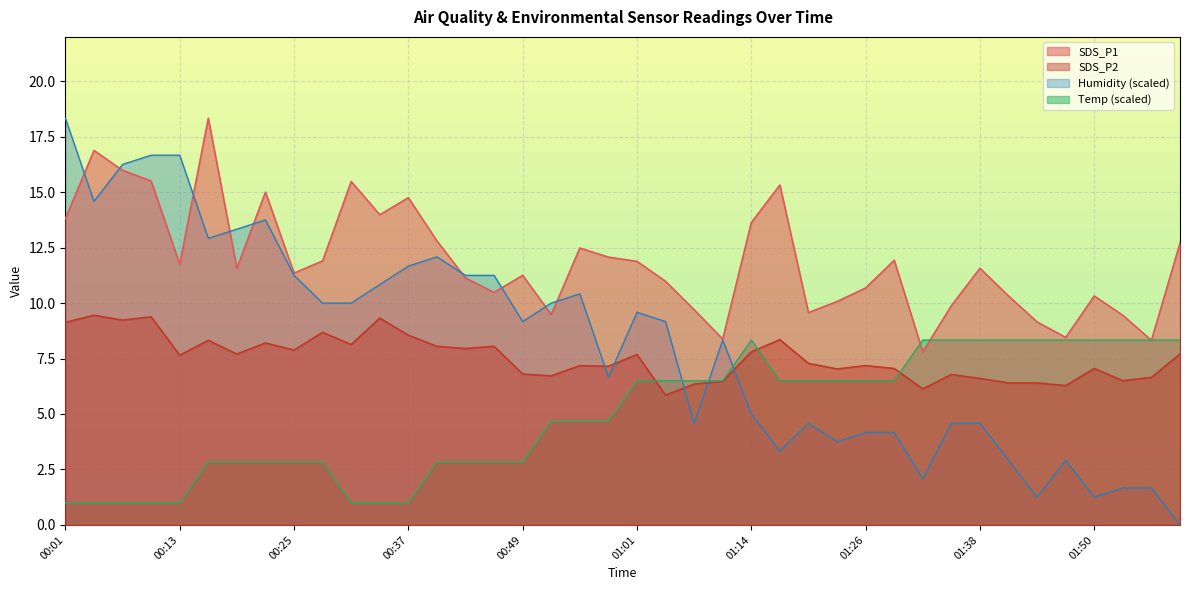

How many times do Humidity and SDS_P2 cross each other?

5